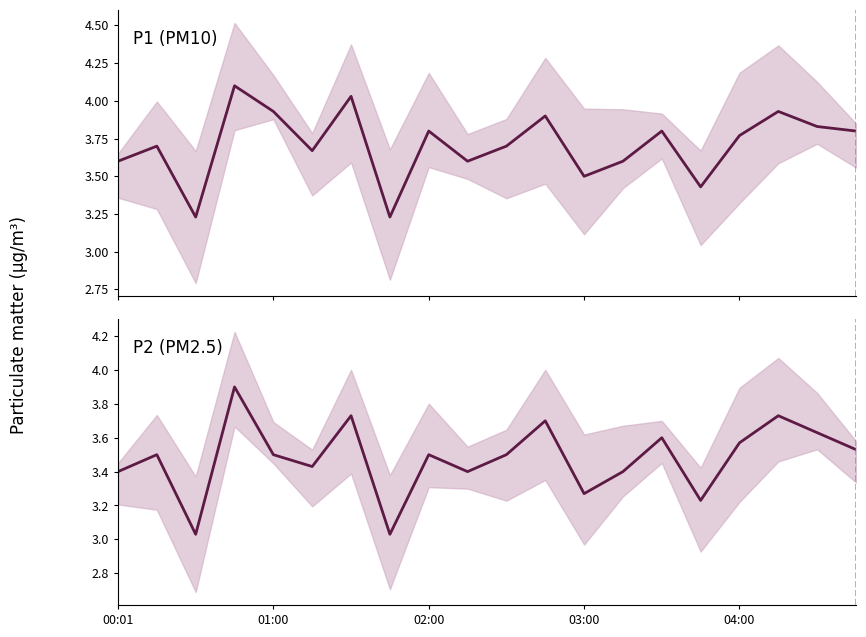

True or false: P1 (PM10) and P2 (PM2.5) cross at least once.

False